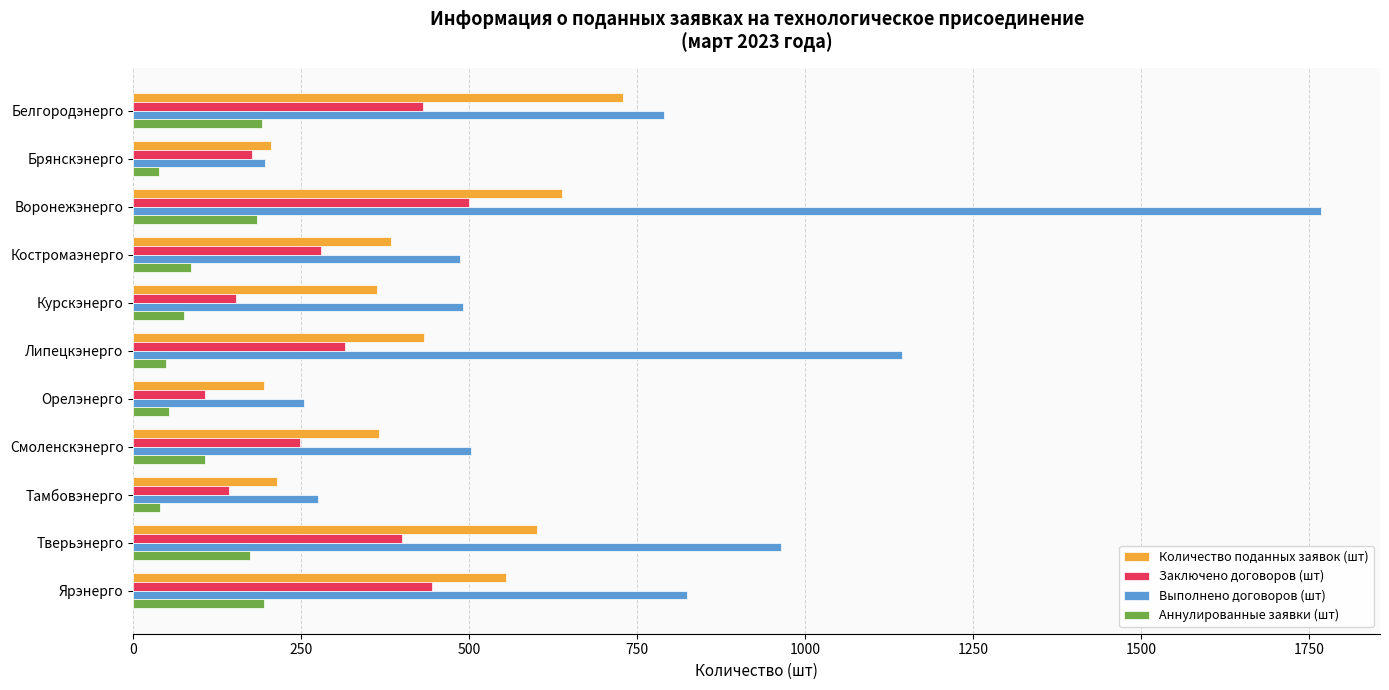

At how many categories does at least one series exceed 1187?

1